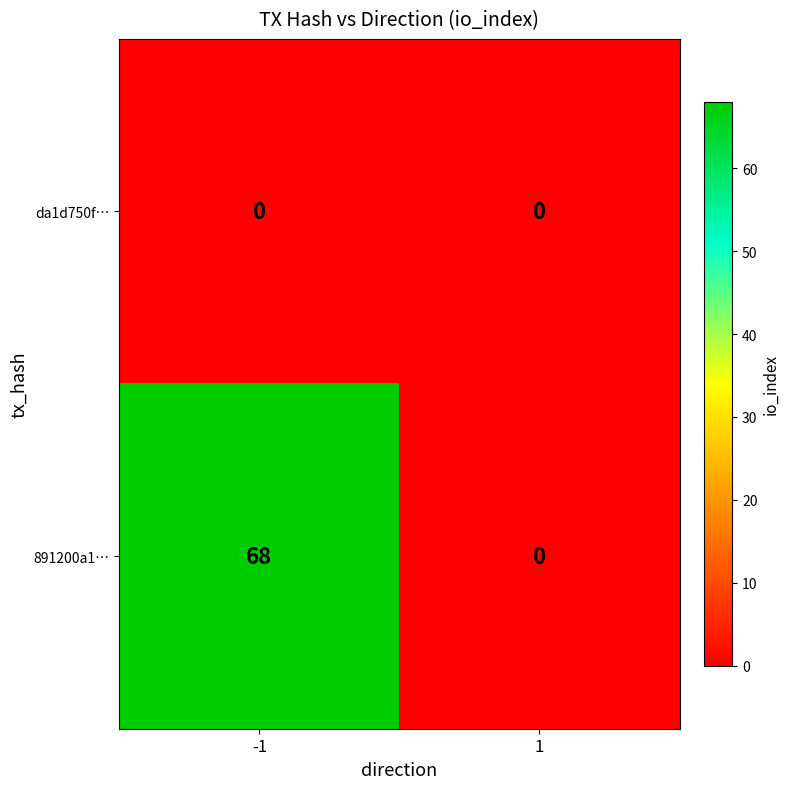

Which series has the widest spread of values?

891200a1…